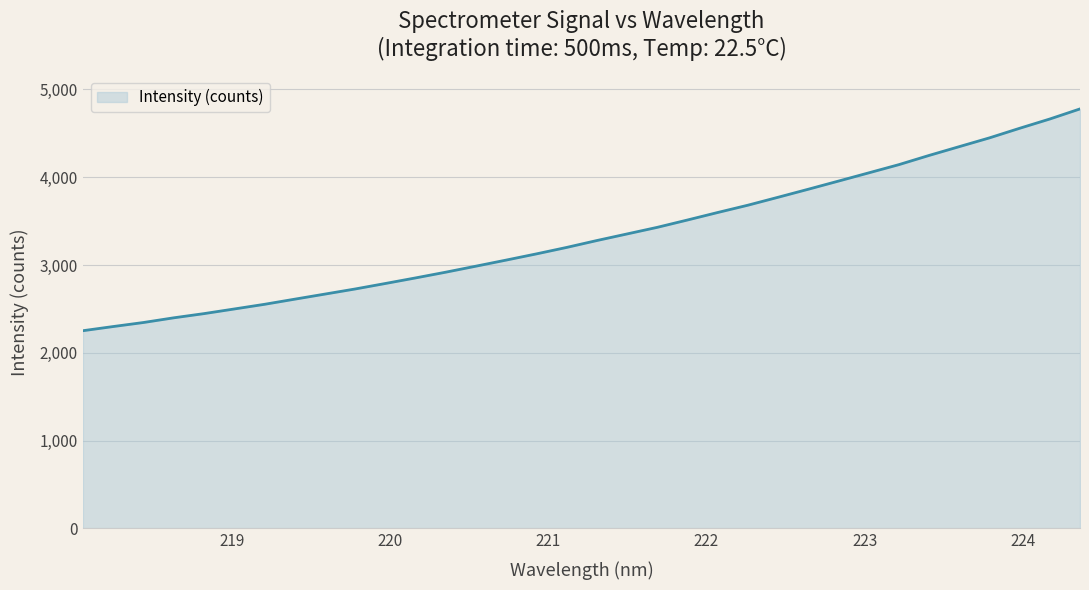

What is the sum of all values?

113419.6